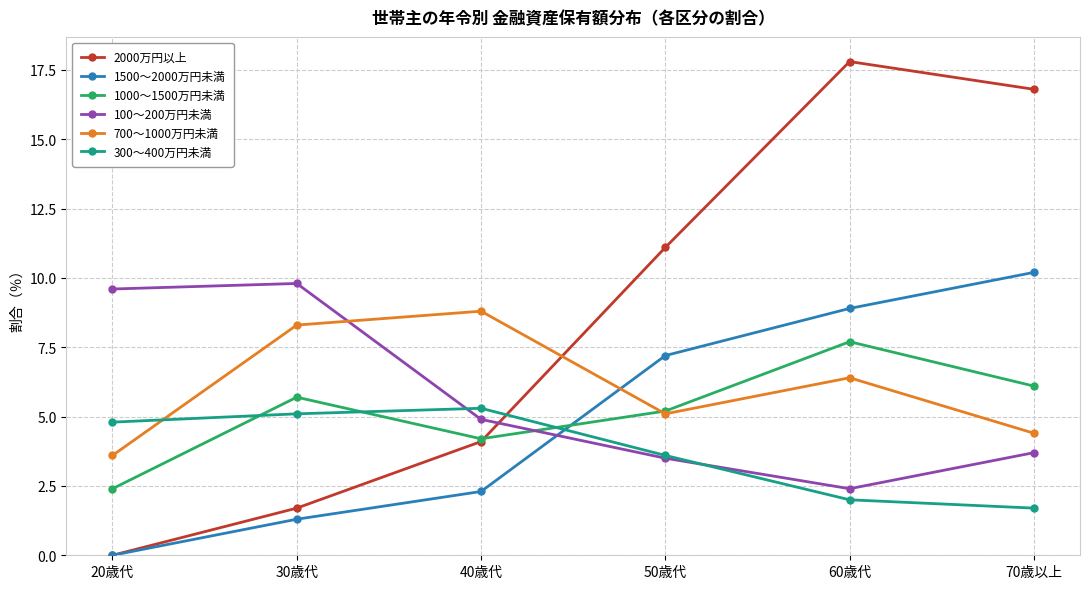

How many values in 1500～2000万円未満 are above zero?

5